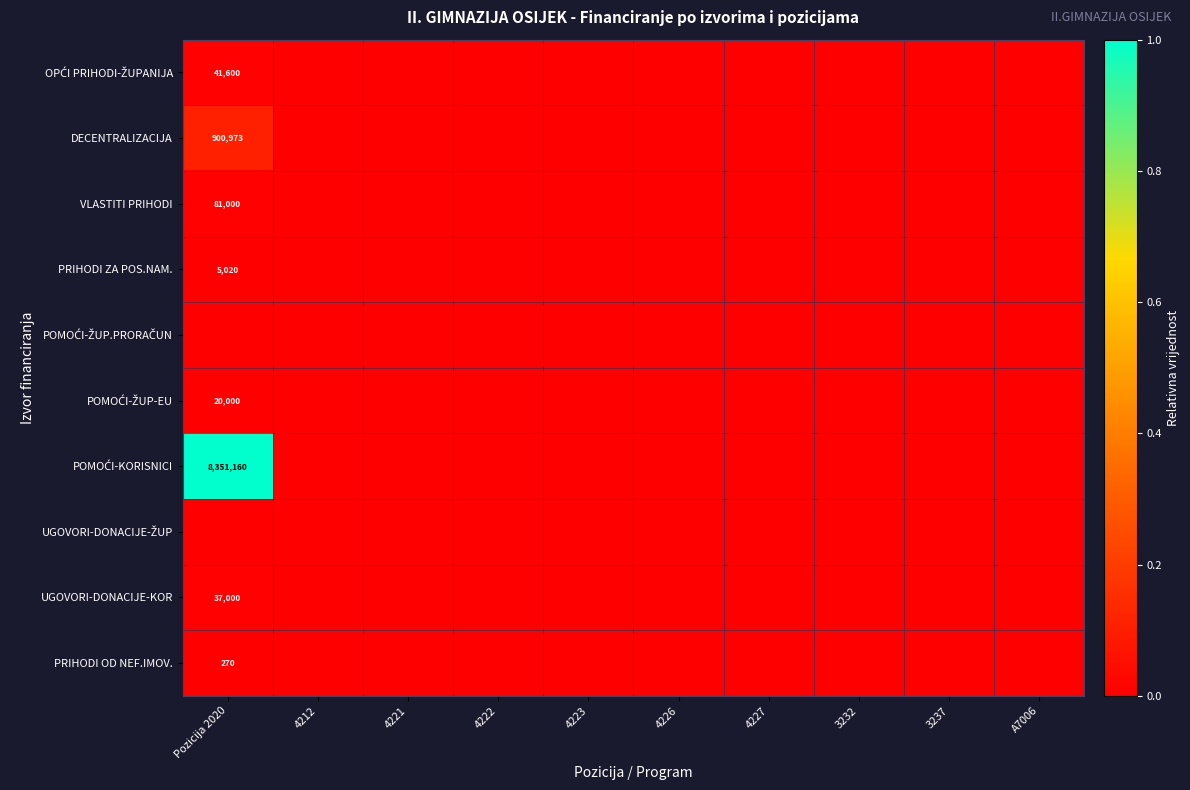

Rank the categories by PRIHODI ZA POS.NAM. value from highest to lowest.

Pozicija 2020, 4212, 4221, 4222, 4223, 4226, 4227, 3232, 3237, A7006